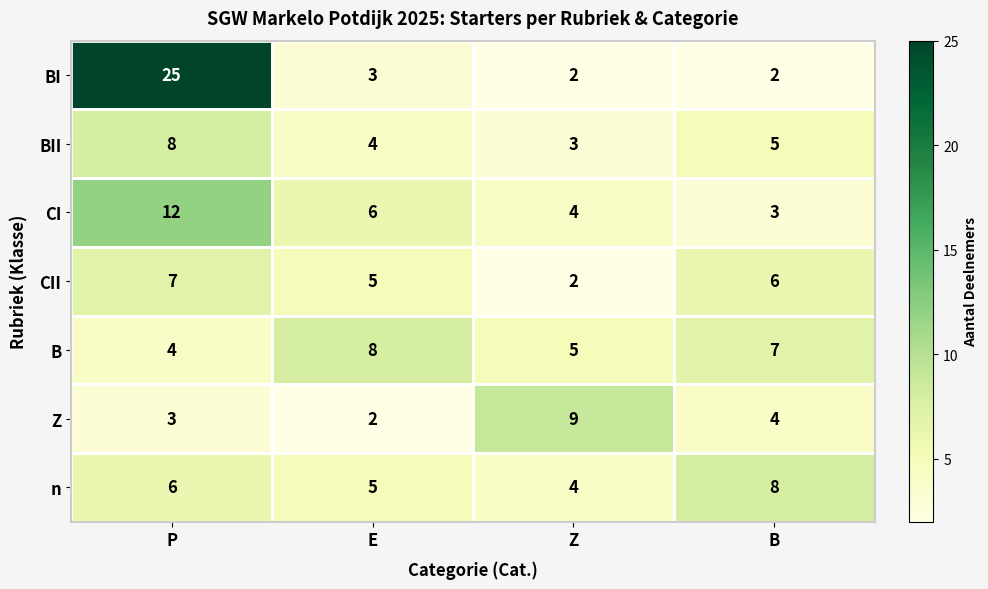

What is the total value across all series at Z?

29